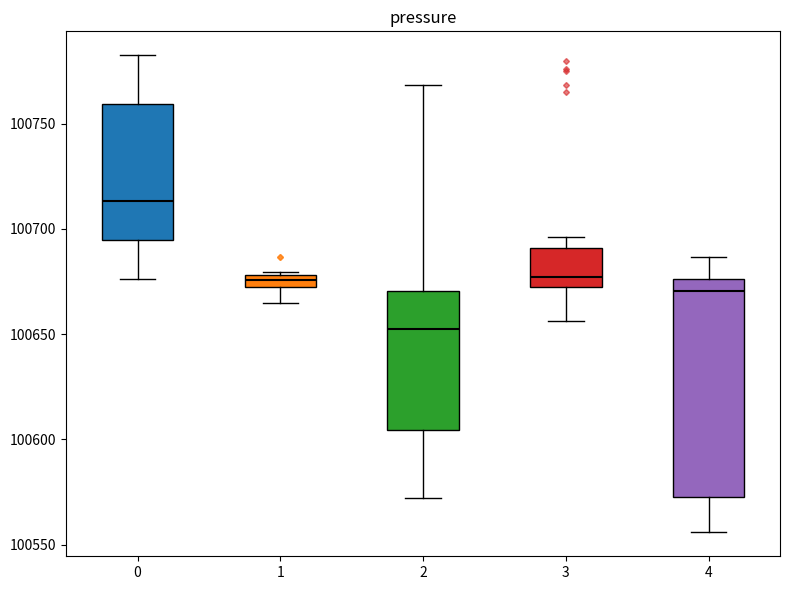

Which box's median line is the lowest?

2